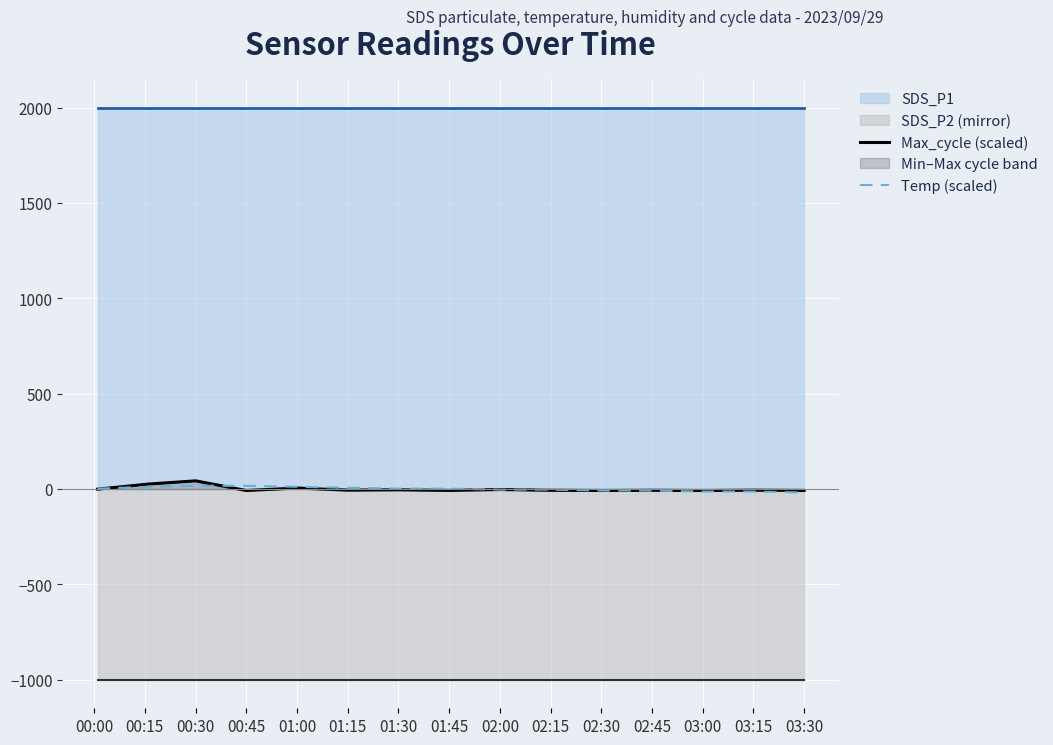

Which category has the lowest value in the Max_cycle (scaled) series?

00:45